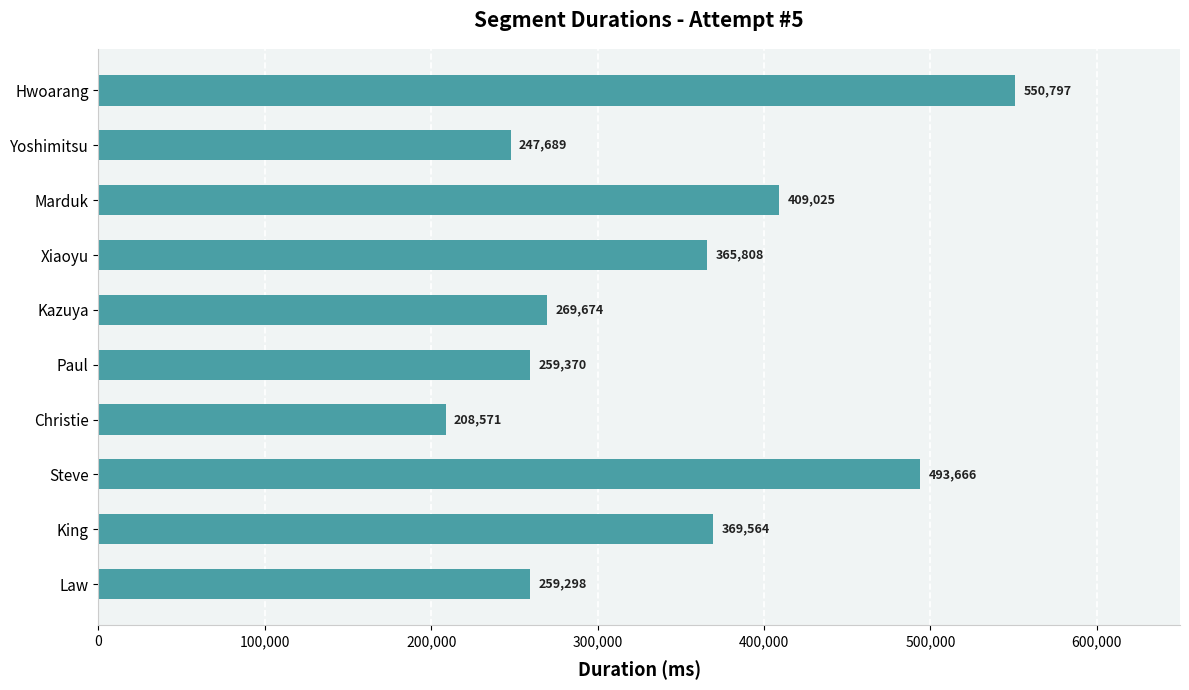

Does the chart contain any negative values?

No